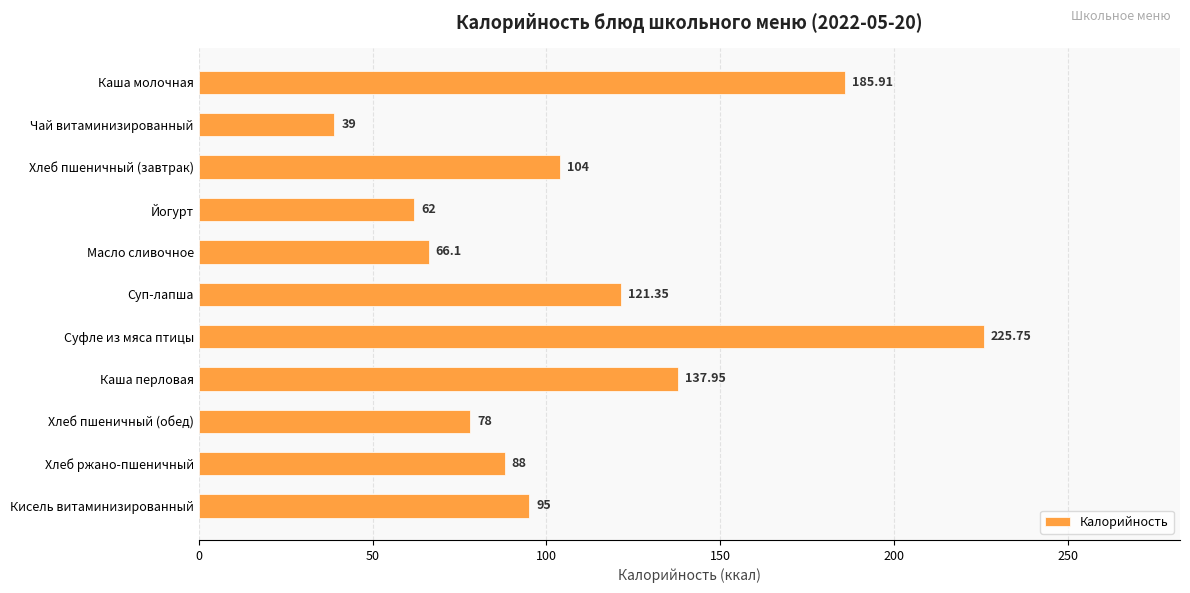

What is the change in value from Йогурт to Хлеб ржано-пшеничный?

+26.0